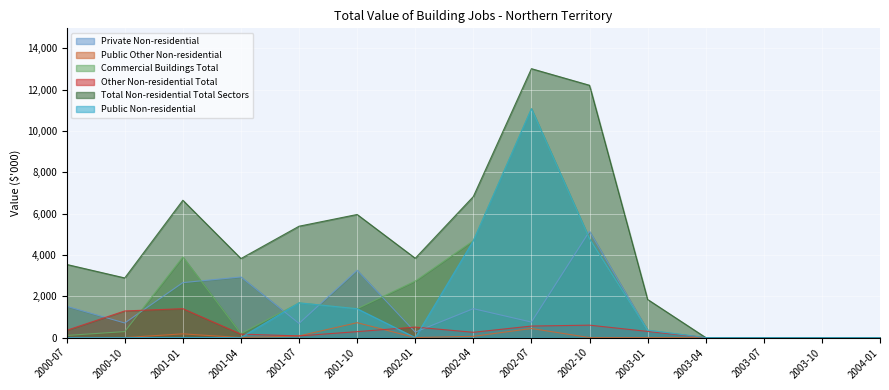

Is the value of Private Non-residential at 2003-01 greater than the value of Public Other Non-residential at 2003-04?

Yes